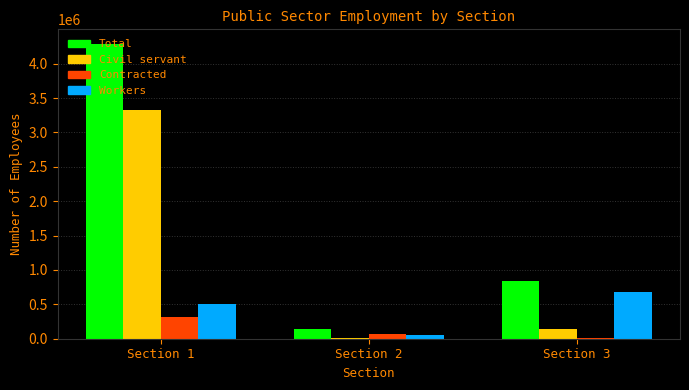

How many Workers values are between 52146 and 685348?

3